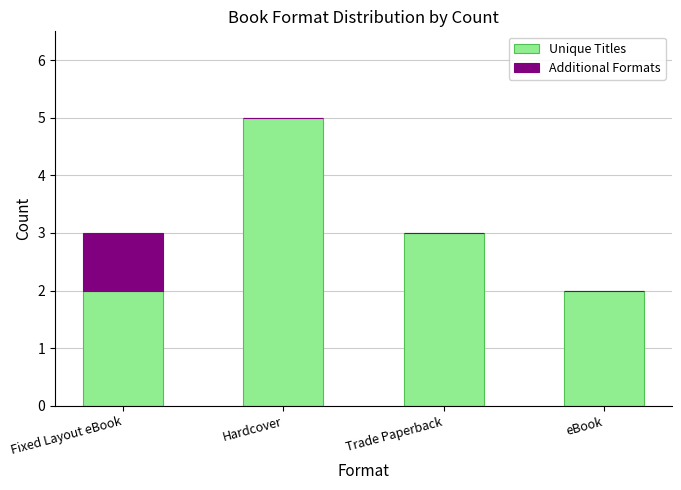

True or false: Unique Titles has a value of 3 at Hardcover.

False